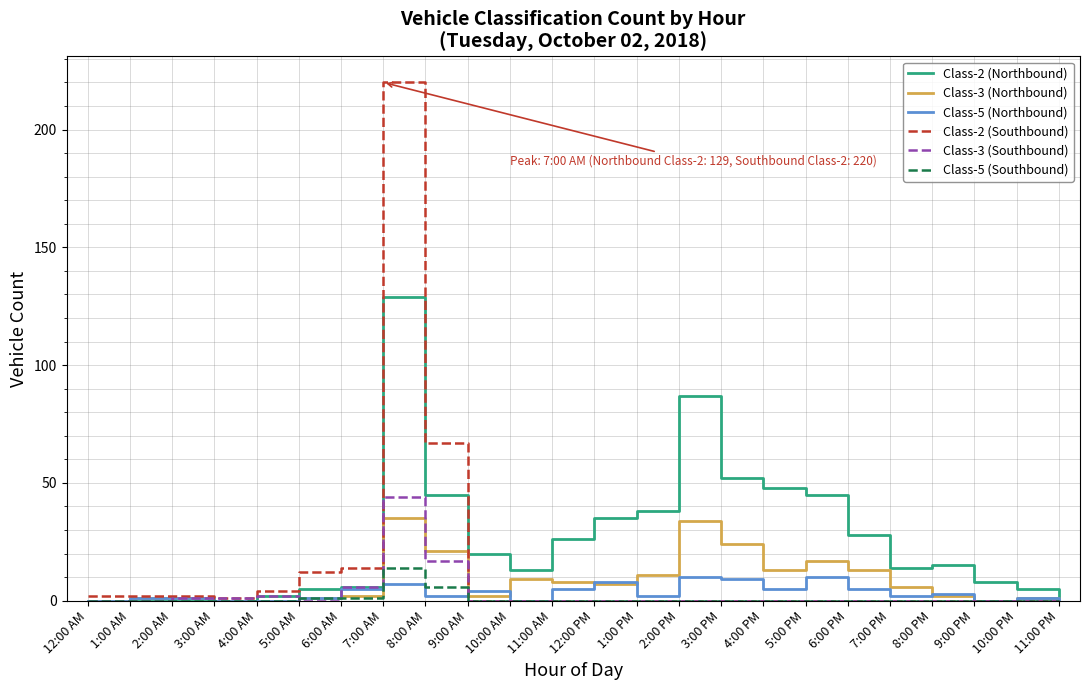

What is the highest value of the Class-5 (Southbound) series?

14